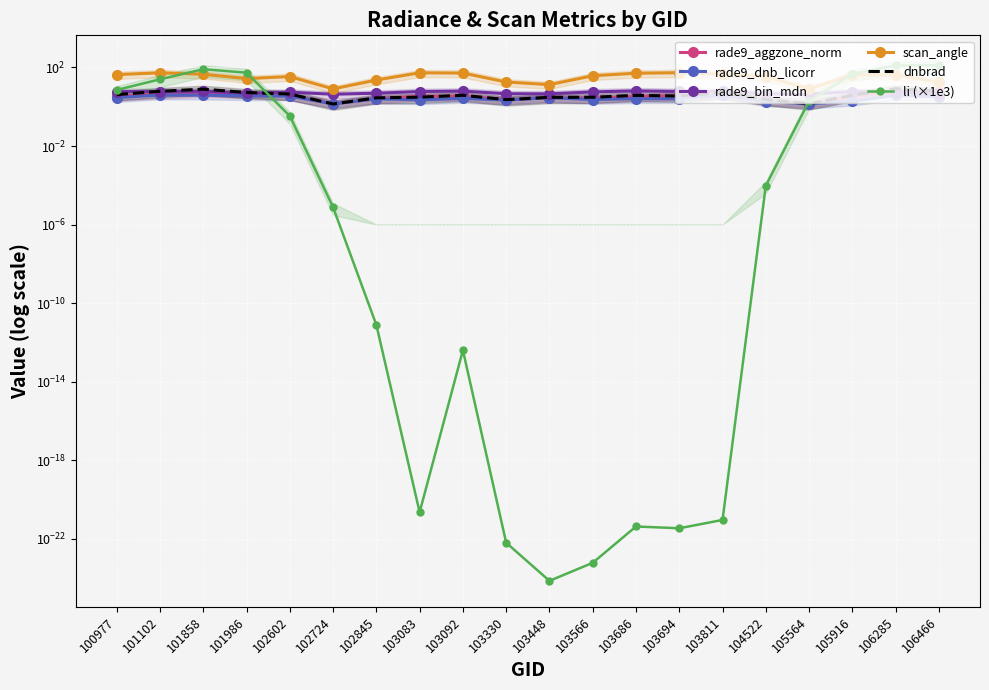

What is the value of the dnbrad point at the 6th from the left?

1.4